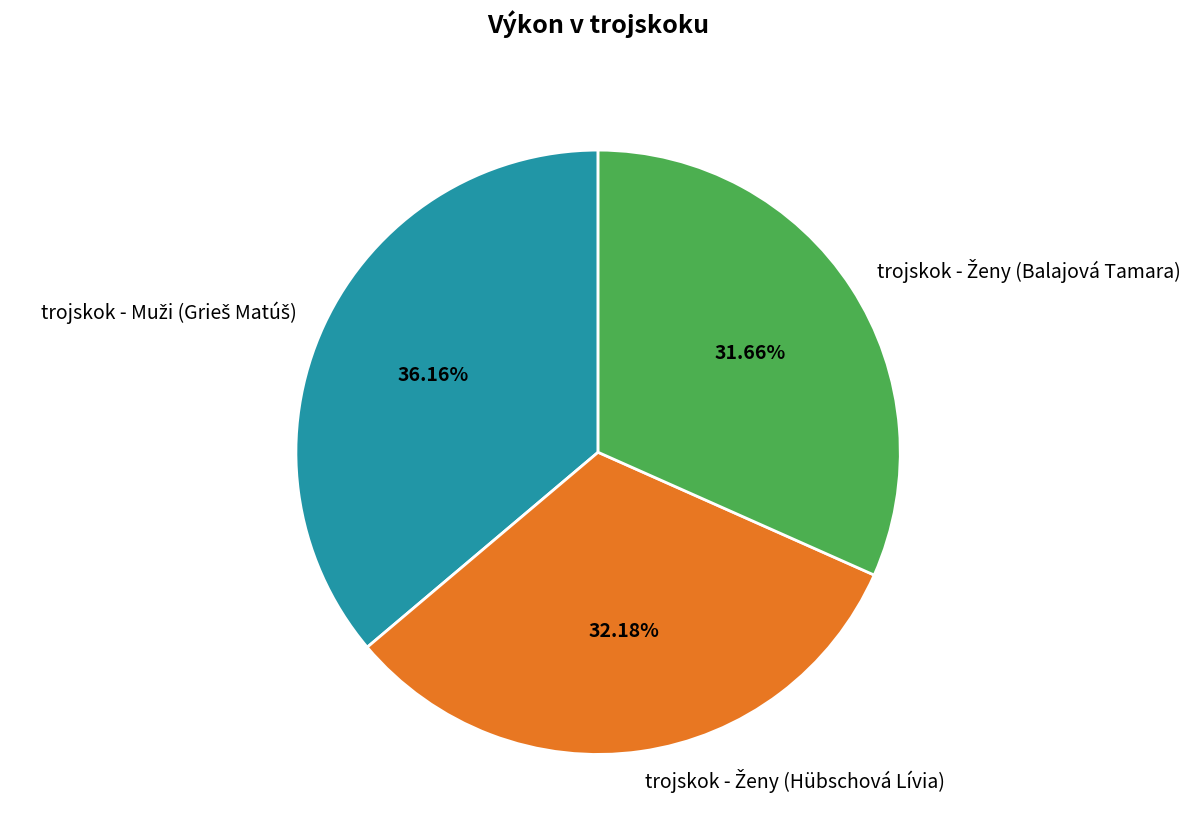

Is there a majority slice in this chart?

No